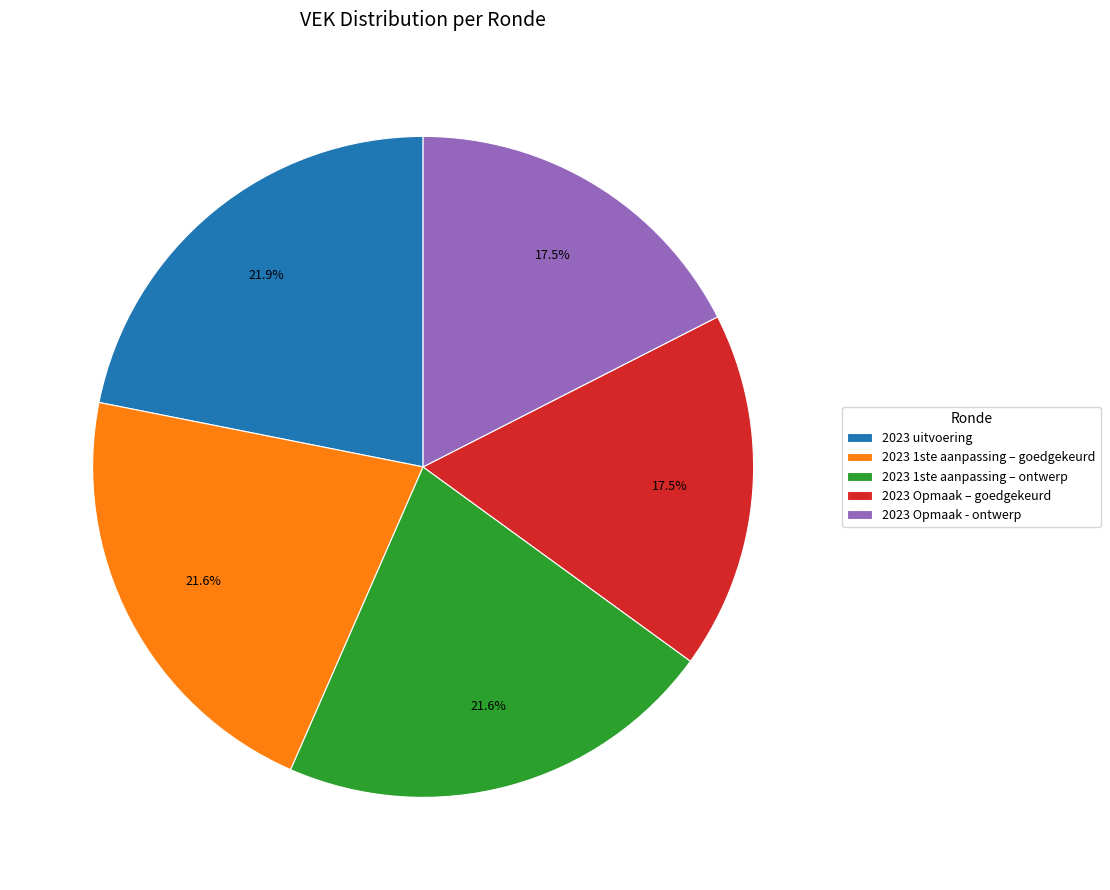

Is it true that 2023 uitvoering is 12% of the pie?

False